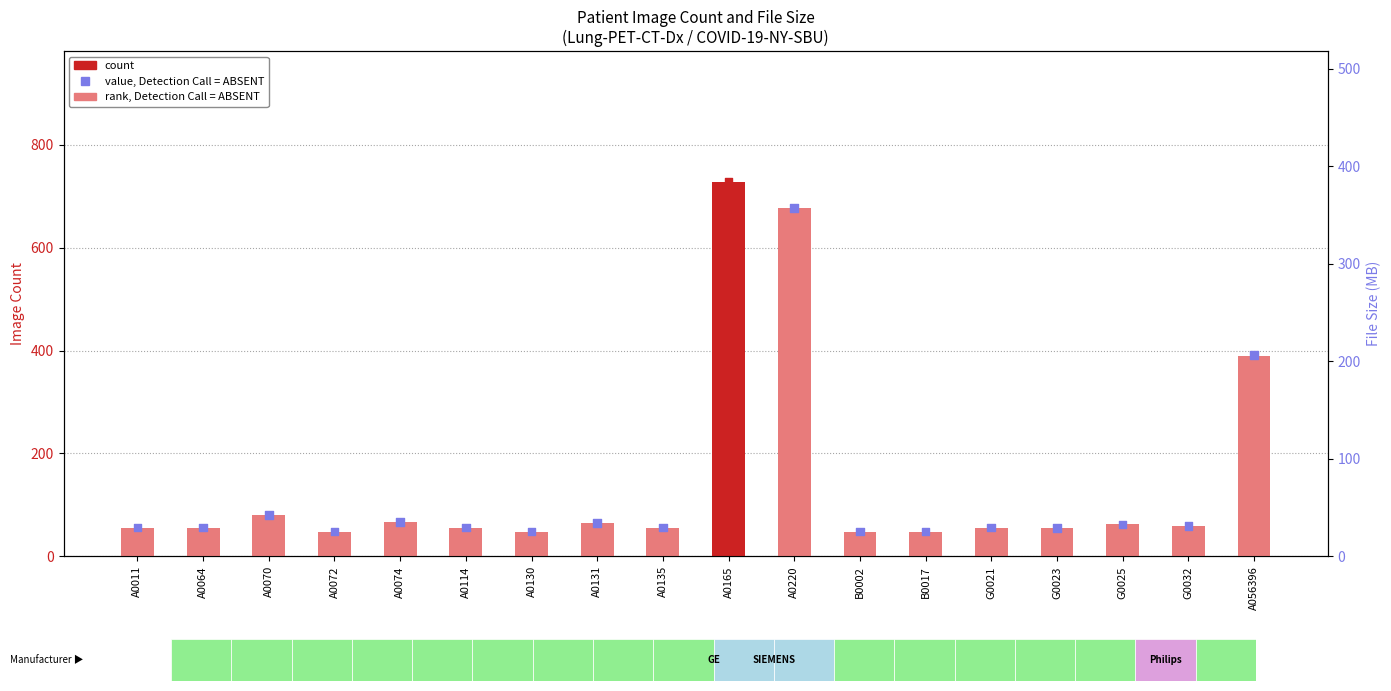

Which series reaches the maximum Y coordinate?

count